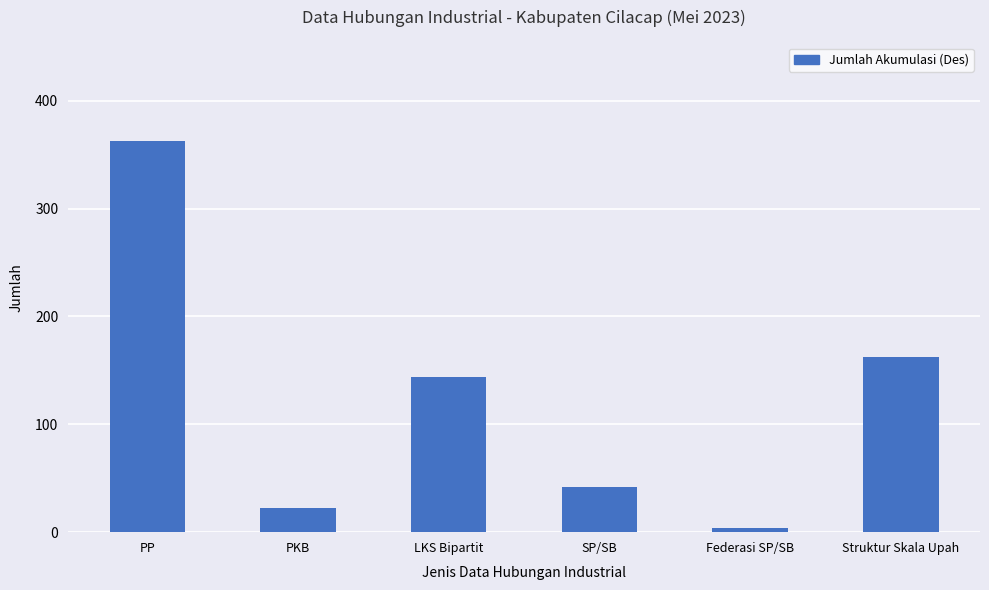

What is the minimum value shown in the chart?

4